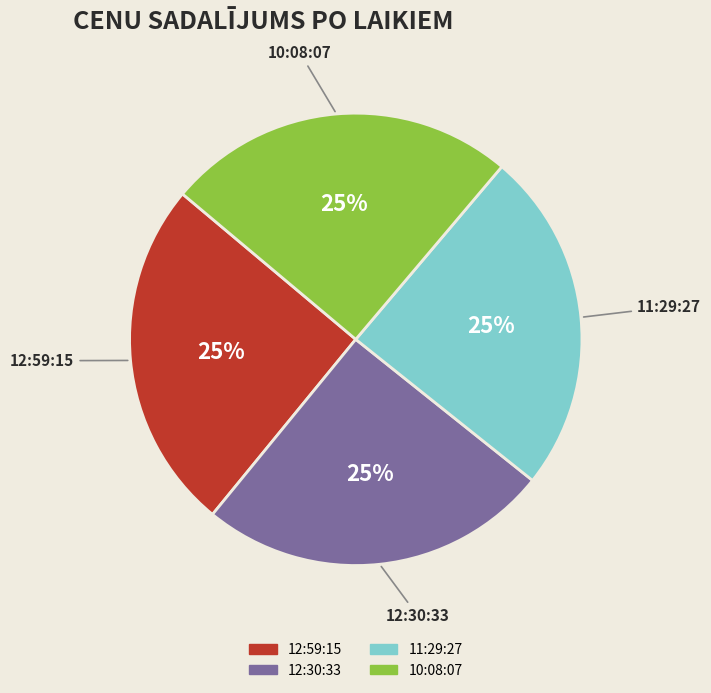

The 12:30:33 slice represents 25% of the pie. True or false?

True